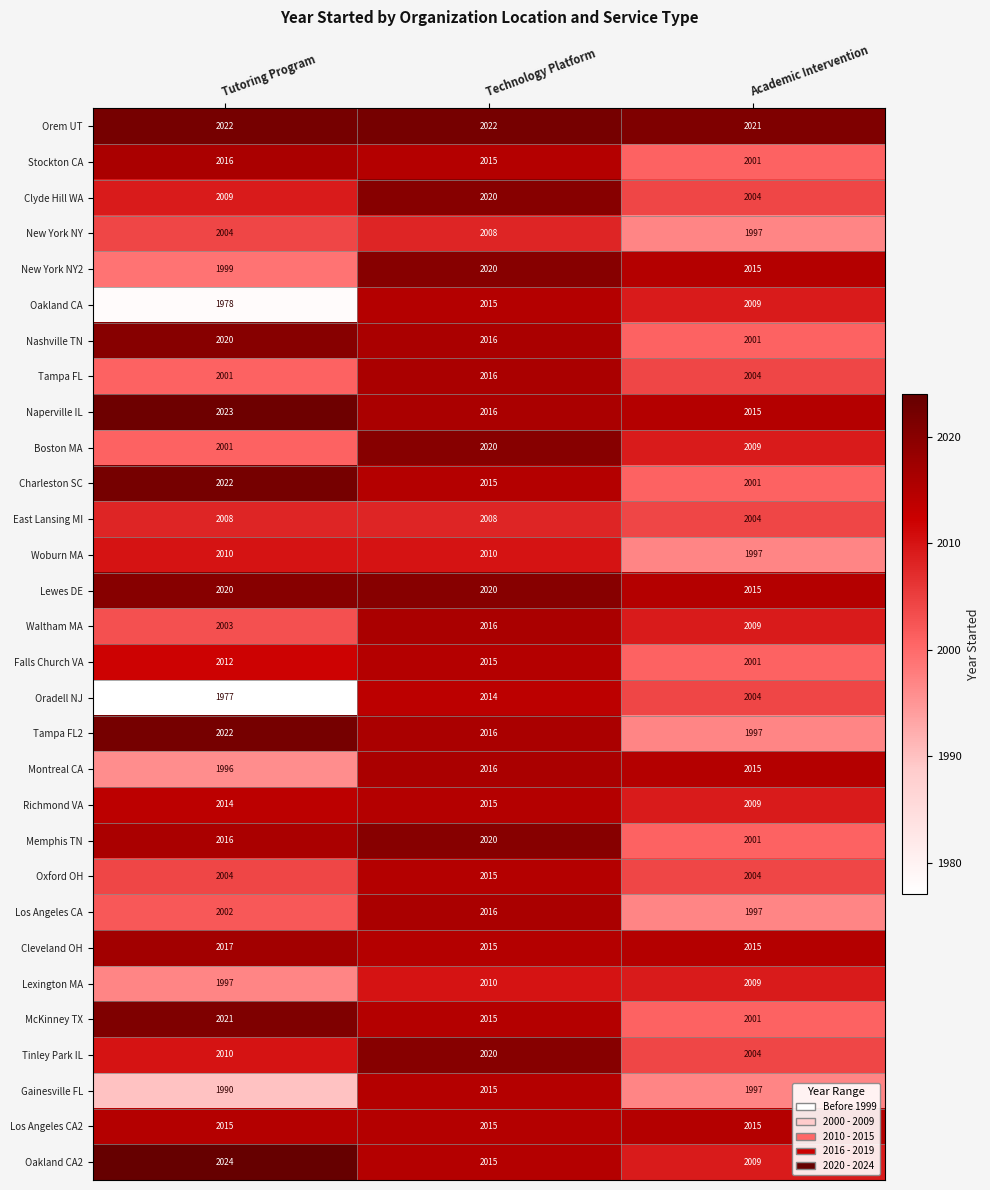

How many categories are shown in the chart?

3